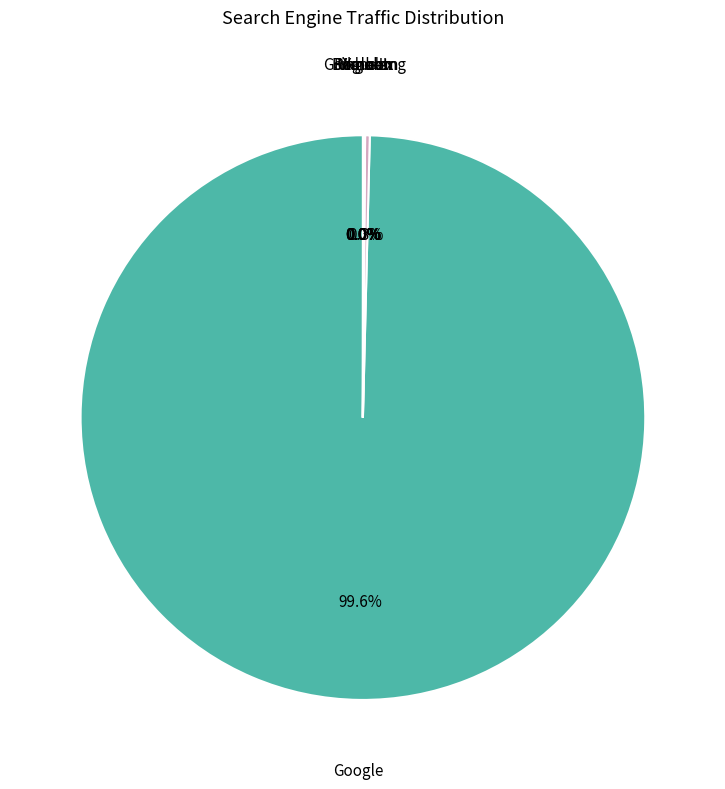

What is the majority slice?

Google